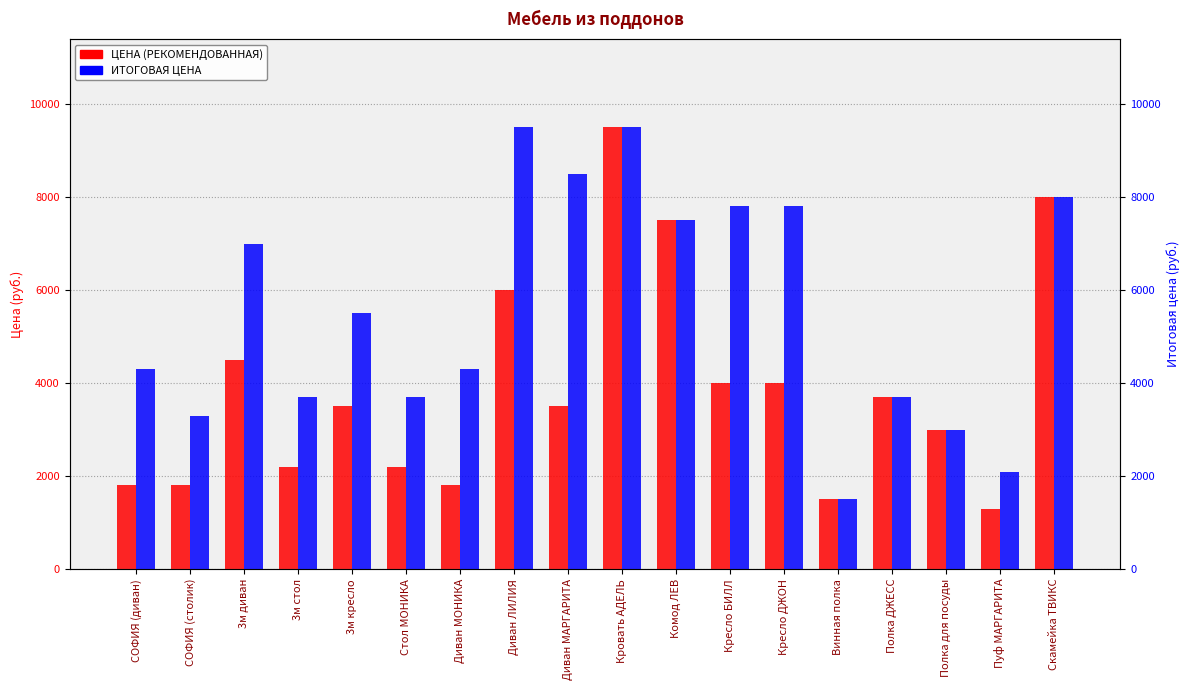

Reading left to right, list all the values displayed in this chart.

ЦЕНА (РЕКОМЕНДОВАННАЯ): 1800	1800	4500	2200	3500	2200	1800	6000	3500	9500	7500	4000	4000	1500	3700	3000	1300	8000
ИТОГОВАЯ ЦЕНА: 4300	3300	7000	3700	5500	3700	4300	9500	8500	9500	7500	7800	7800	1500	3700	3000	2100	8000